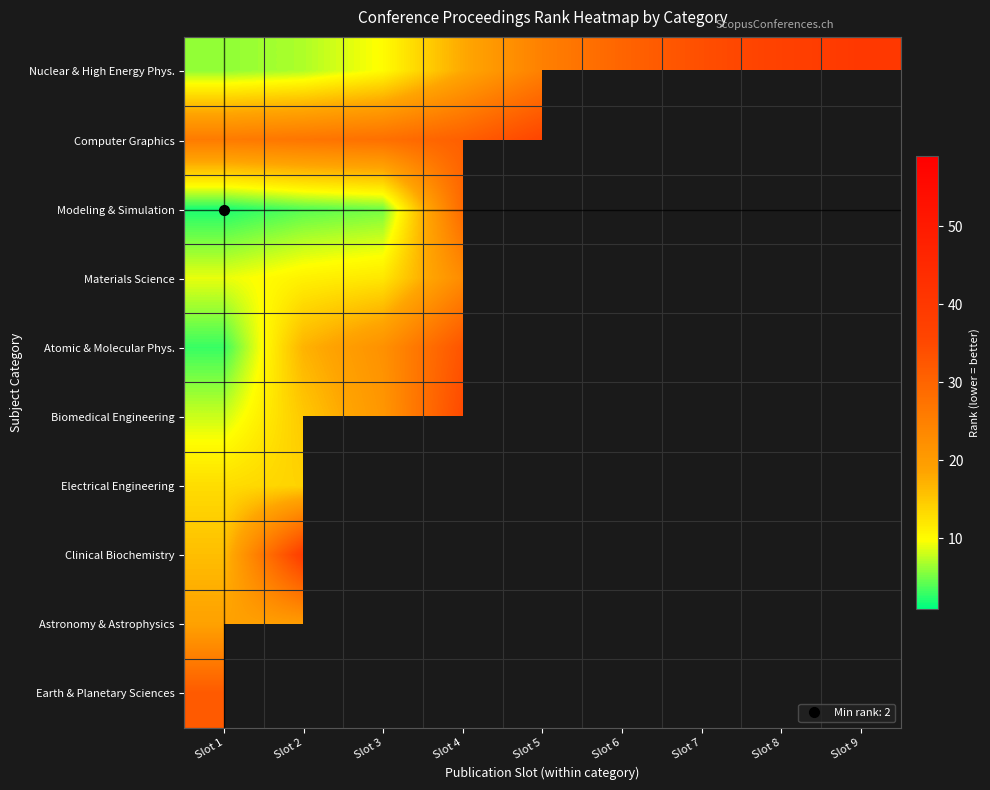

At which label does Nuclear & High Energy Phys. reach its peak?

Slot 9